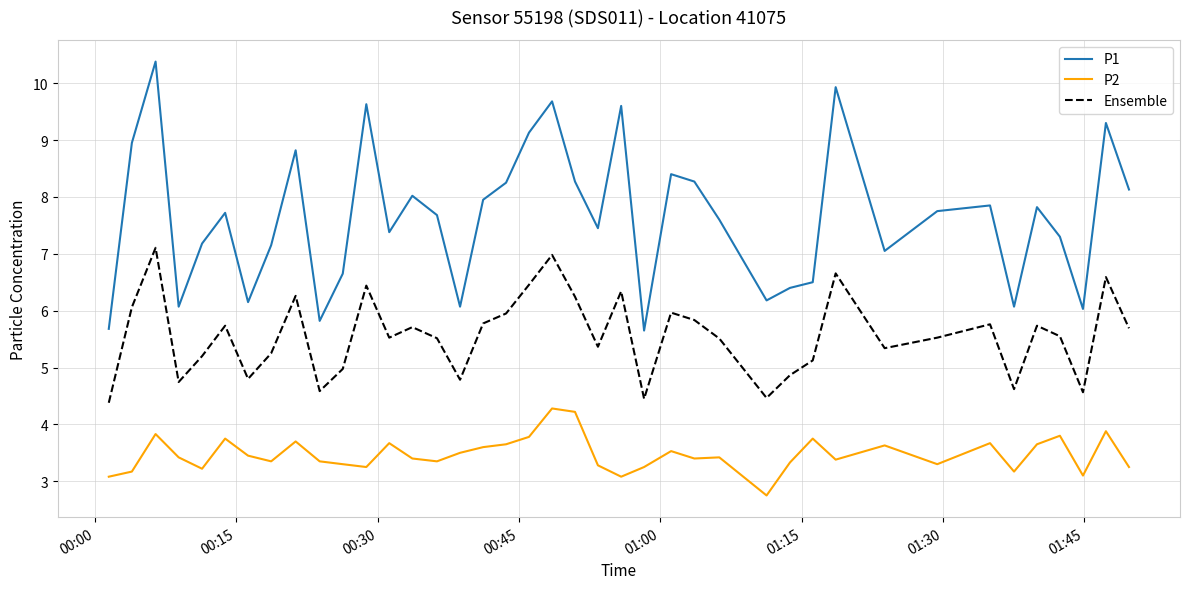

Which series has the largest range (max minus min)?

P1